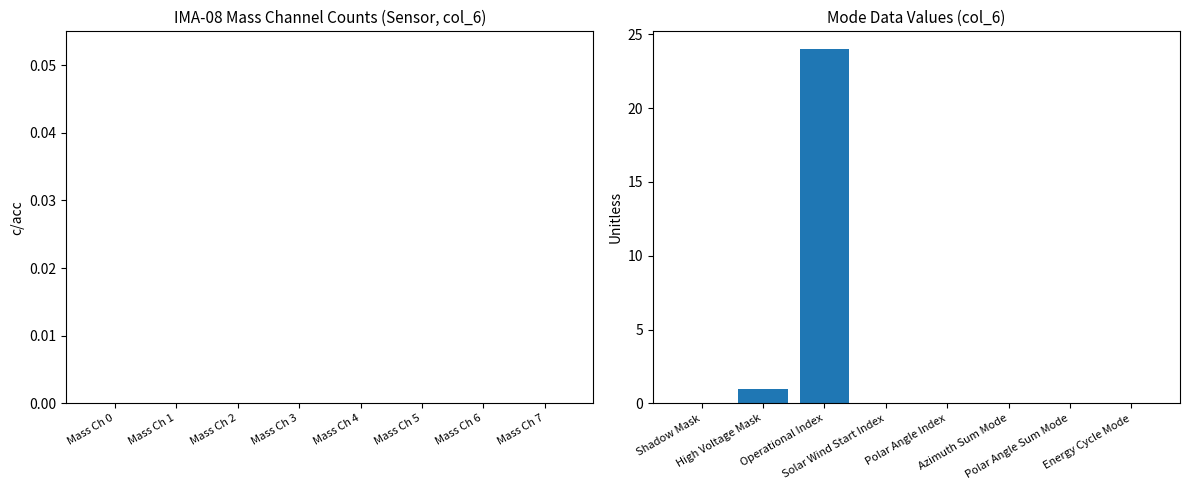

Does the chart contain stacked bars?

No